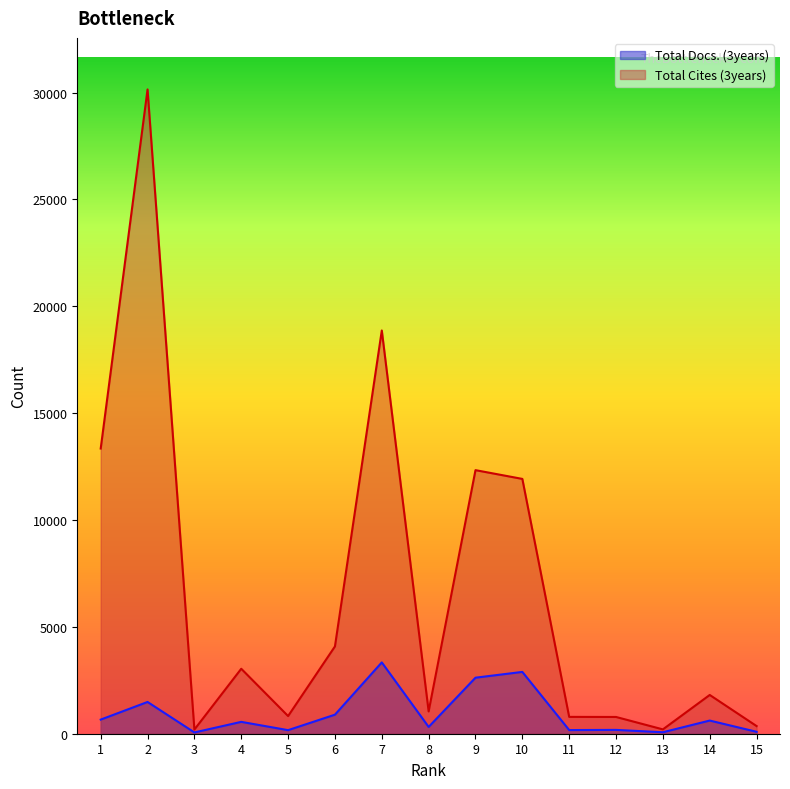

Reading left to right, transcribe all the data shown in this chart.

Total Docs. (3years): 660	1486	60	555	167	891	3337	317	2622	2892	171	179	69	616	90
Total Cites (3years): 13344	30147	195	3040	826	4085	18868	1044	12333	11923	788	784	203	1814	358